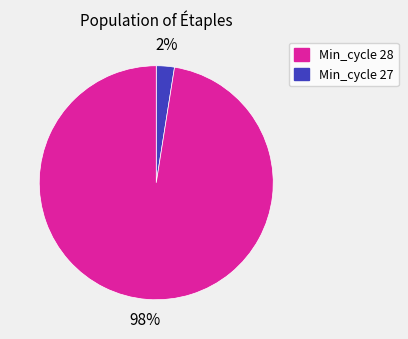

How many slices are in this pie chart?

2